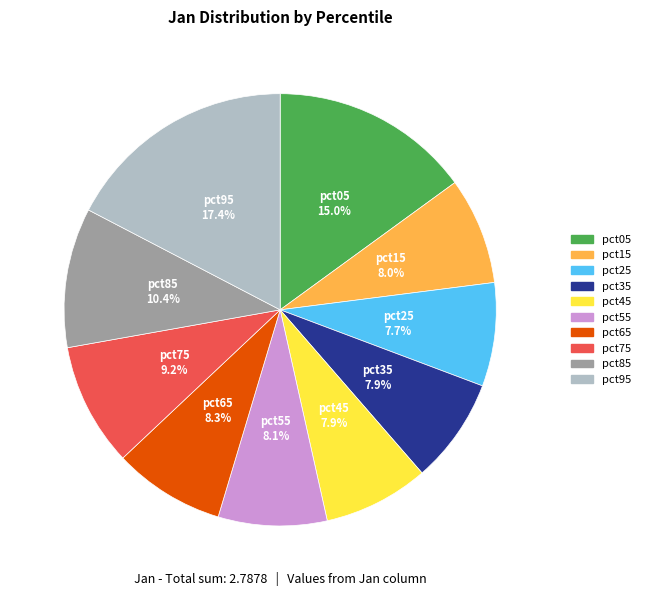

Which slice is the largest?

pct95